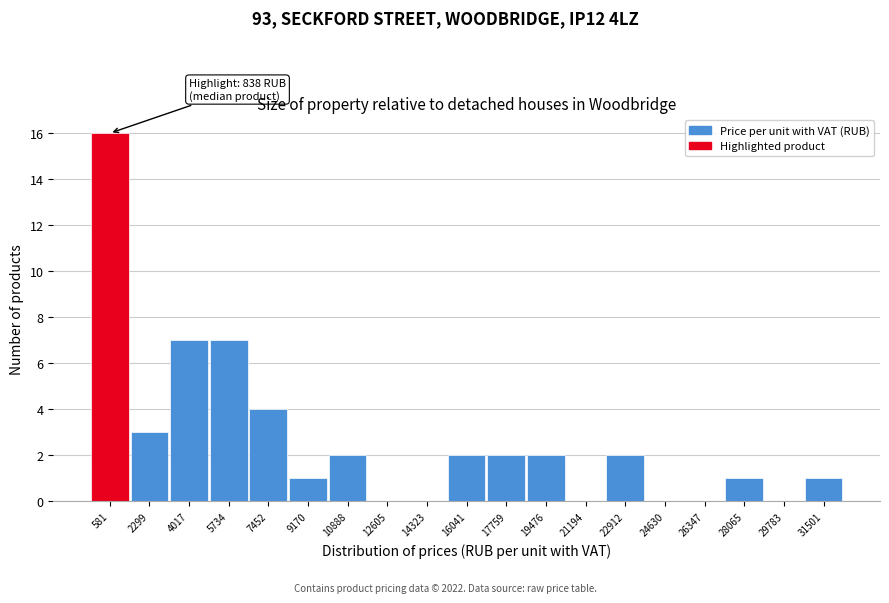

Reading left to right, extract all data points from this chart.

581=16	2299=3	4017=7	5734=7	7452=4	9170=1	10888=2	12605=0	14323=0	16041=2	17759=2	19476=2	21194=0	22912=2	24630=0	26347=0	28065=1	29783=0	31501=1